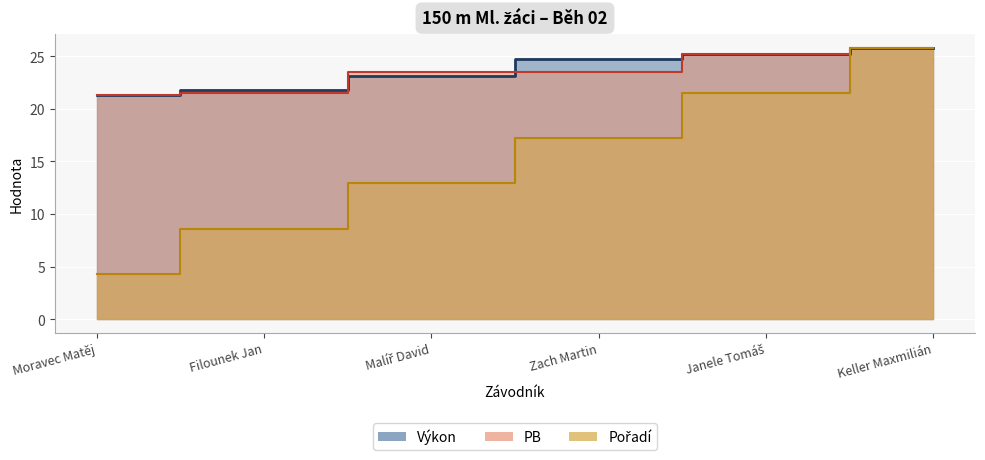

Which series has the widest spread of values?

Pořadí line